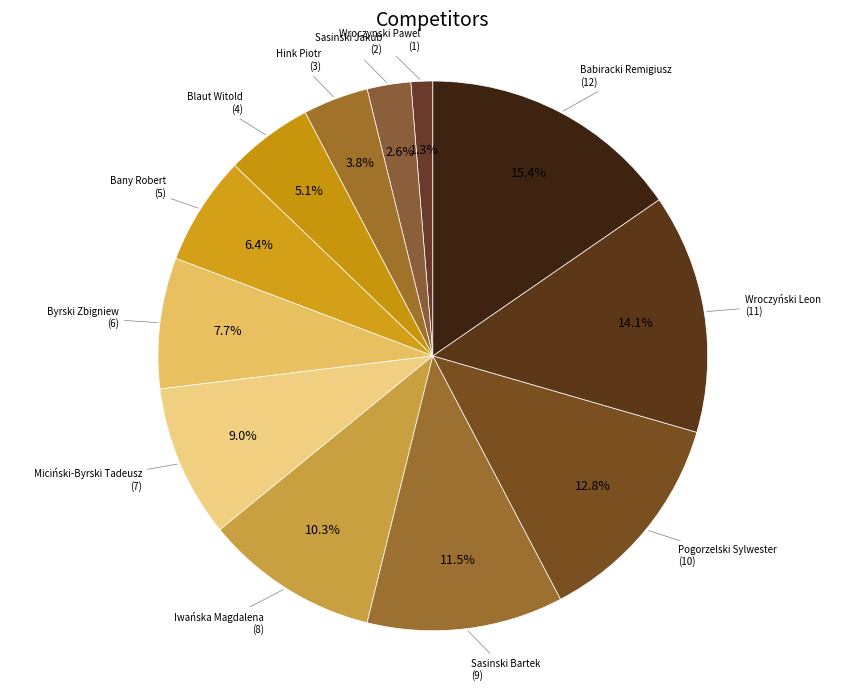

What is the smallest slice in the pie chart?

Wroczynski Pawel